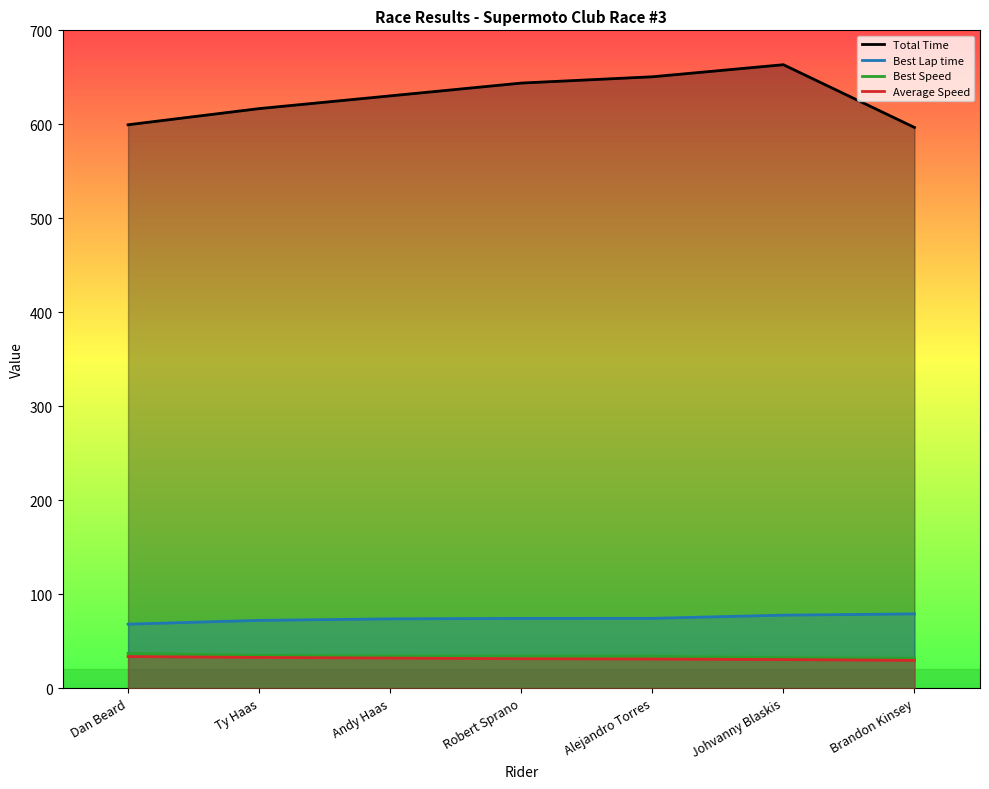

Reading left to right, list all the values displayed in this chart.

Total Time: Dan Beard=599.5	Ty Haas=616.7	Andy Haas=630.3	Robert Sprano=643.9	Alejandro Torres=650.6	Johvanny Blaskis=663.4	Brandon Kinsey=596.6
Best Lap time: Dan Beard=68.1	Ty Haas=72.1	Andy Haas=73.7	Robert Sprano=74.2	Alejandro Torres=74.3	Johvanny Blaskis=77.7	Brandon Kinsey=79.0
Best Speed: Dan Beard=37.0	Ty Haas=34.9	Andy Haas=34.2	Robert Sprano=33.9	Alejandro Torres=33.9	Johvanny Blaskis=32.4	Brandon Kinsey=31.9
Average Speed: Dan Beard=33.6	Ty Haas=32.7	Andy Haas=32.0	Robert Sprano=31.3	Alejandro Torres=31.0	Johvanny Blaskis=30.4	Brandon Kinsey=29.6